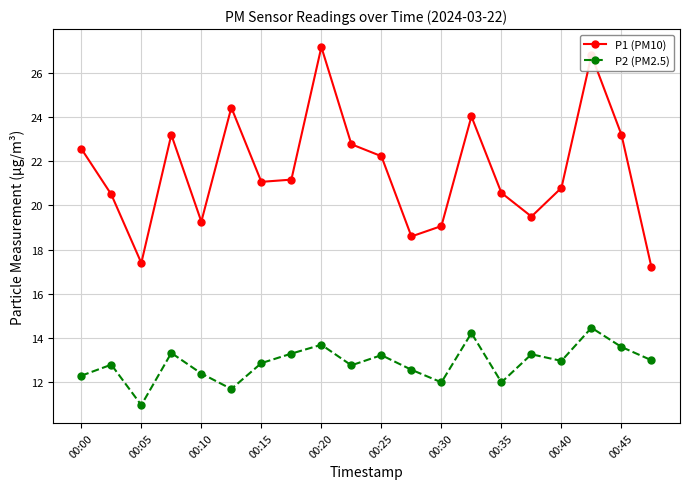

Which series has the widest spread of values?

P1 (PM10)